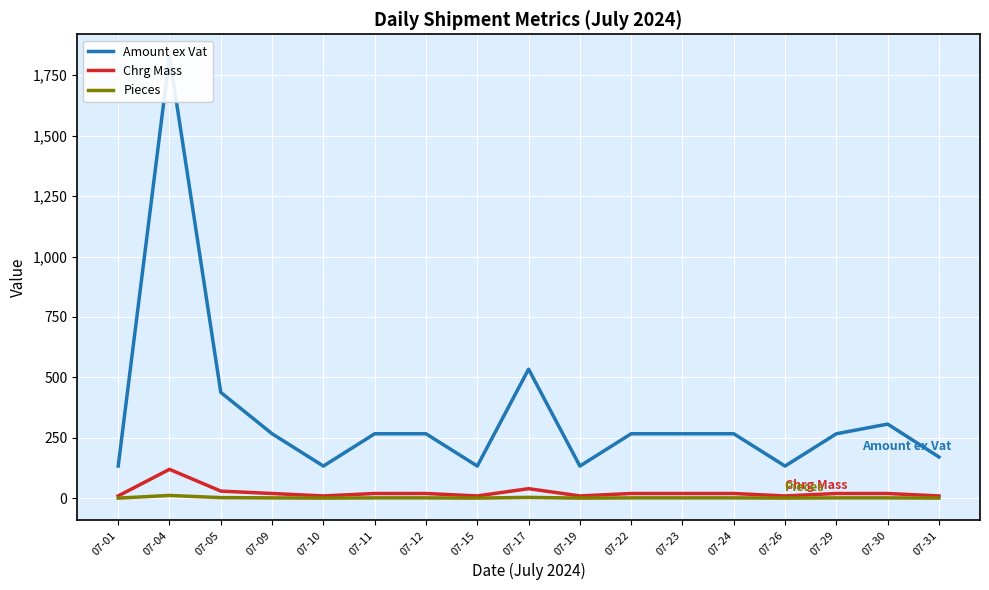

Reading right to left, extract all data points from this chart.

Amount ex Vat: 07-31=171.1	07-30=307.1	07-29=267.1	07-26=133.6	07-24=267.1	07-23=267.1	07-22=267.1	07-19=133.6	07-17=534.2	07-15=133.6	07-12=267.1	07-11=267.1	07-10=133.6	07-09=267.1	07-05=438.2	07-04=1827.8	07-01=133.6
Chrg Mass: 07-31=10.0	07-30=20.0	07-29=20.0	07-26=10.0	07-24=20.0	07-23=20.0	07-22=20.0	07-19=10.0	07-17=40.0	07-15=10.0	07-12=20.0	07-11=20.0	07-10=10.0	07-09=20.0	07-05=30.0	07-04=120.0	07-01=10.0
Pieces: 07-31=1.0	07-30=2.0	07-29=2.0	07-26=1.0	07-24=2.0	07-23=2.0	07-22=2.0	07-19=1.0	07-17=4.0	07-15=1.0	07-12=2.0	07-11=2.0	07-10=1.0	07-09=2.0	07-05=3.0	07-04=12.0	07-01=1.0